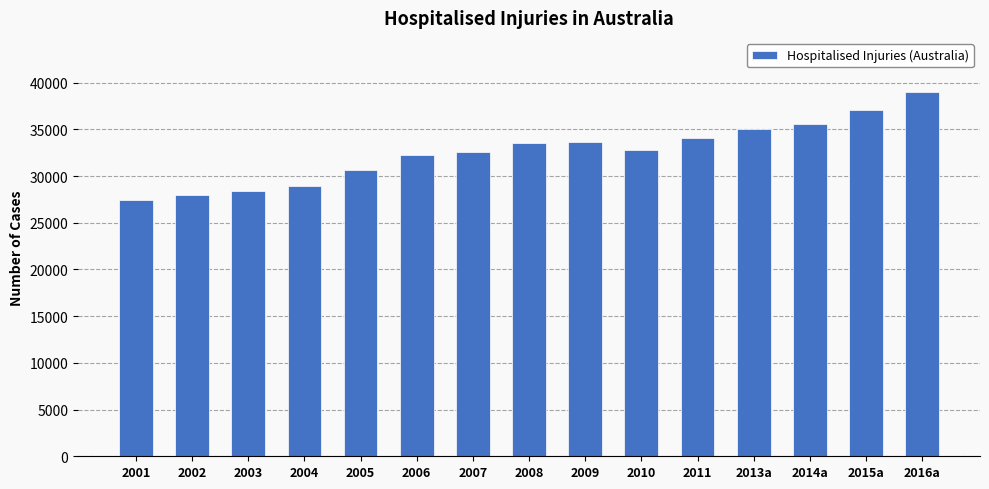

What is the average value?

32595